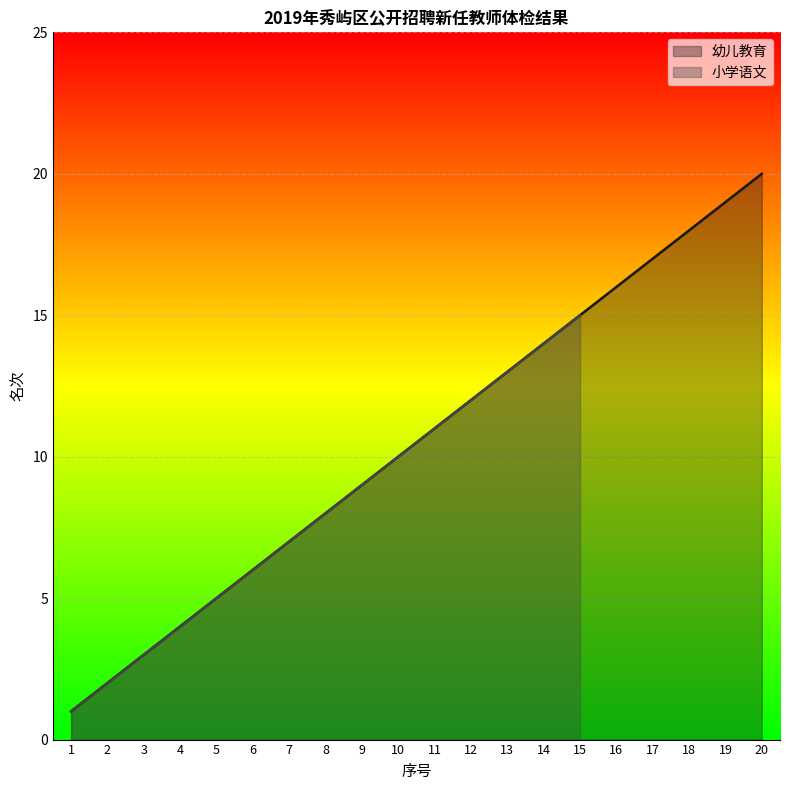

What is the difference between the maximum and minimum values?

19